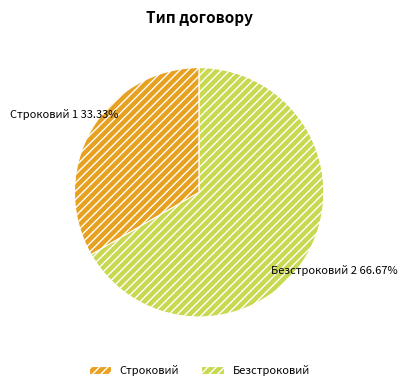

Is it true that Безстроковий is 67% of the pie?

True